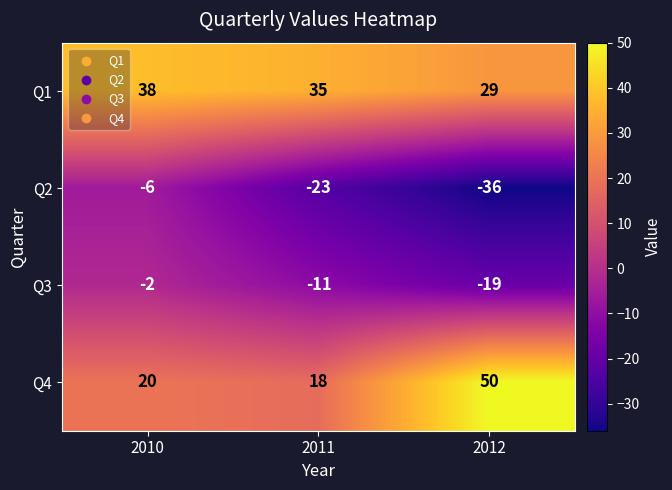

What is the difference between the highest and lowest values at 2012?

86